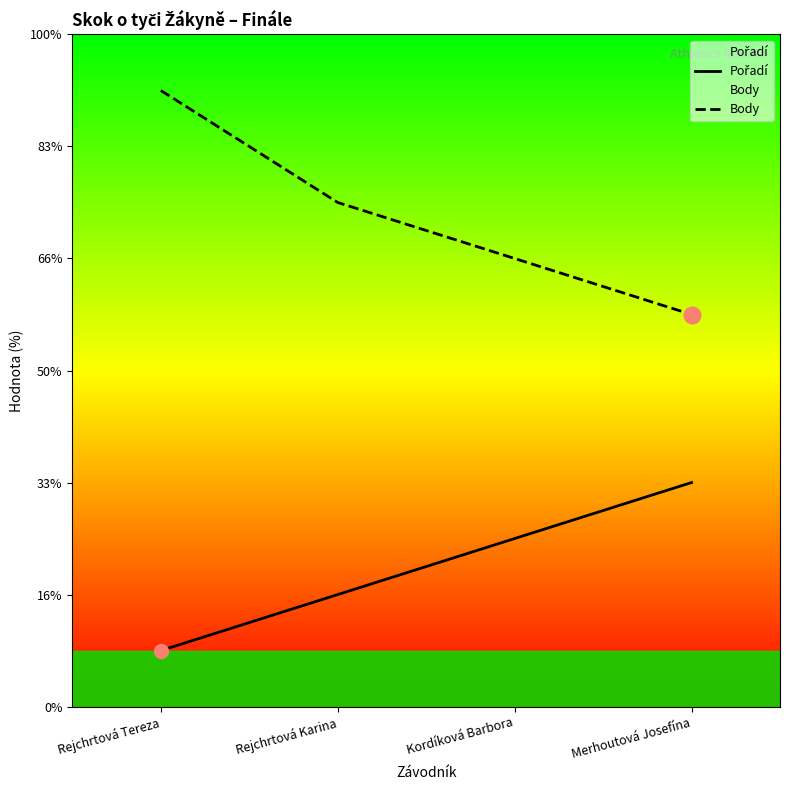

How many data points in Body are above 9?

1